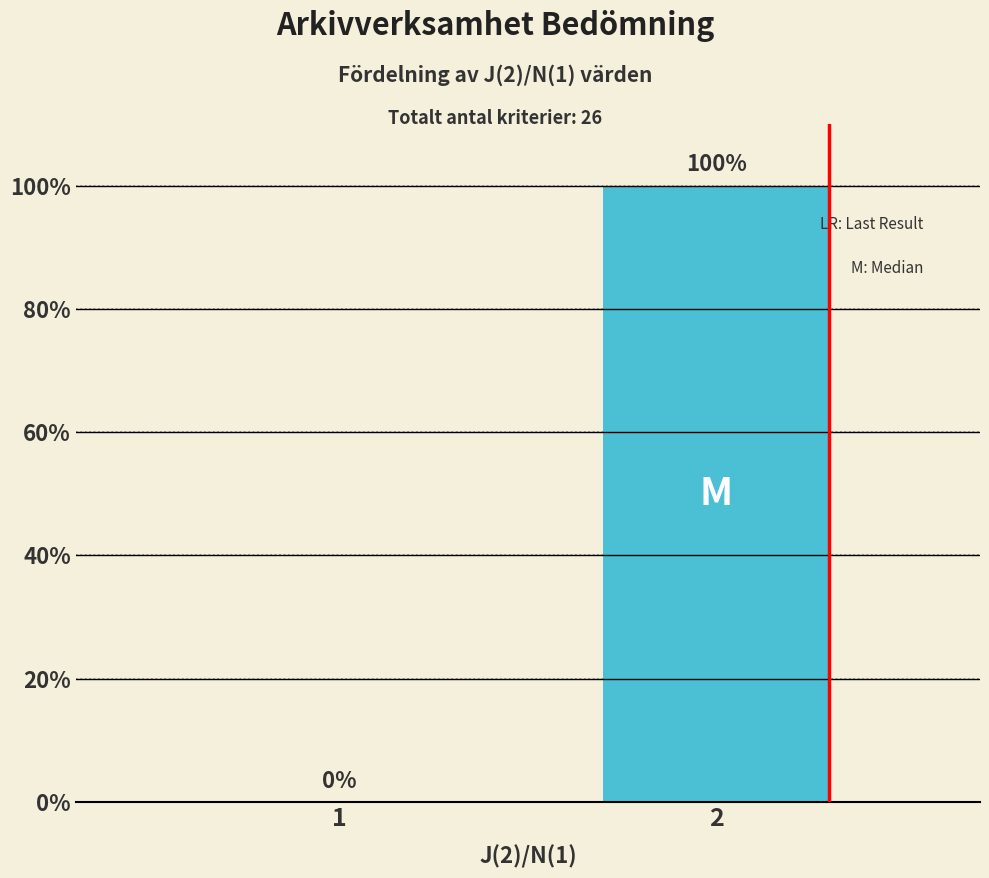

Reading right to left, list all the values displayed in this chart.

2=100	1=0